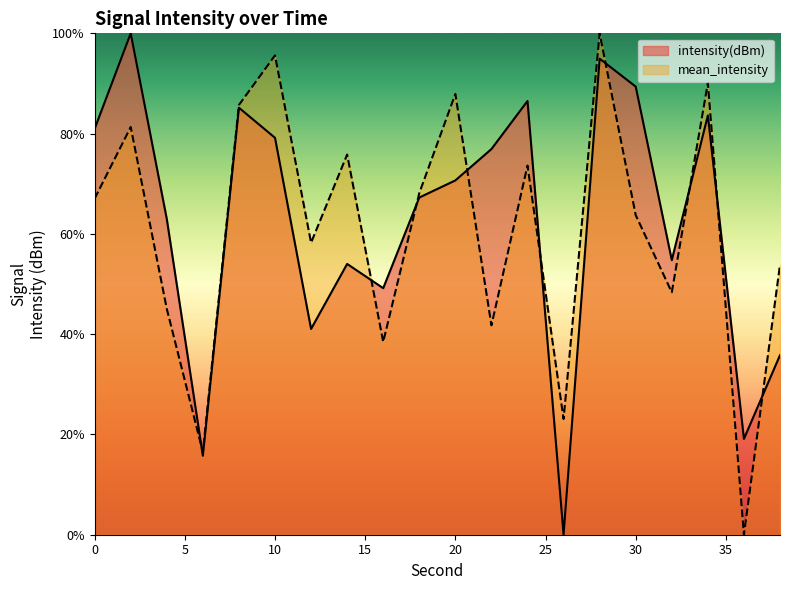

How many lines are shown in the chart?

2